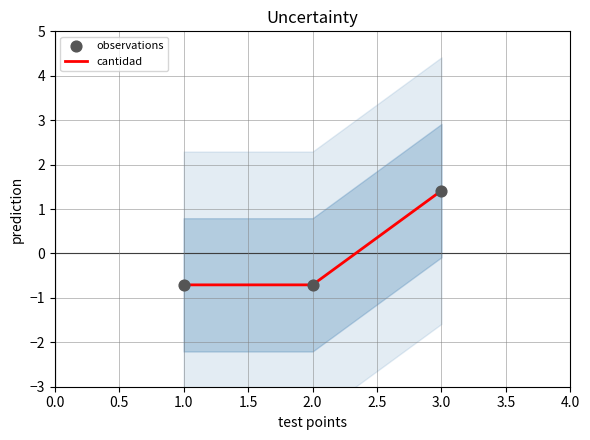

Which series has the largest total across all categories?

cantidad